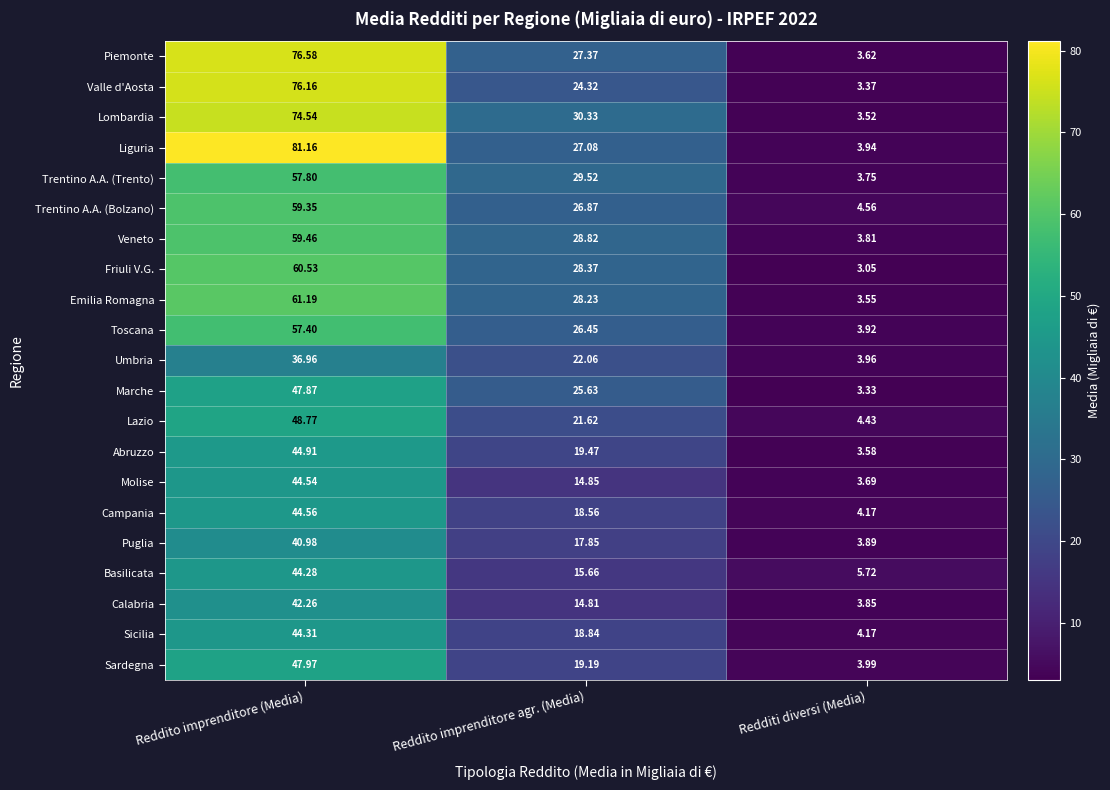

Which series changed the most between Reddito imprenditore agr. (Media) and Redditi diversi (Media)?

Lombardia